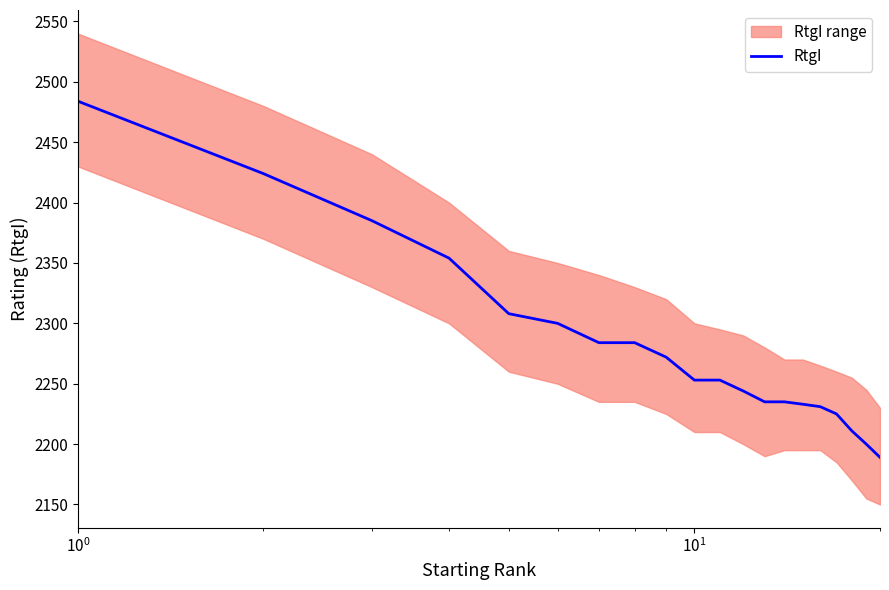

Does the chart have visible grid lines?

No